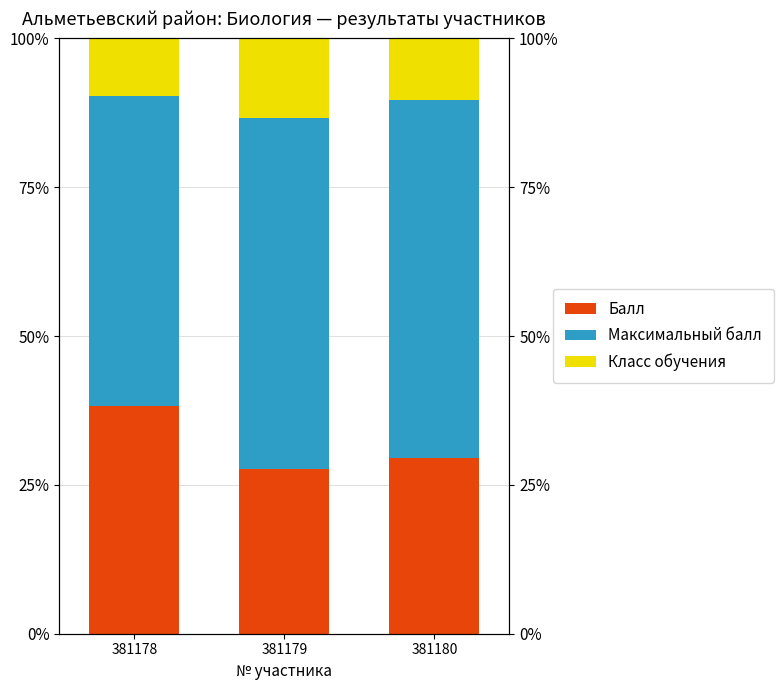

At which label does Балл first exceed 29?

381178